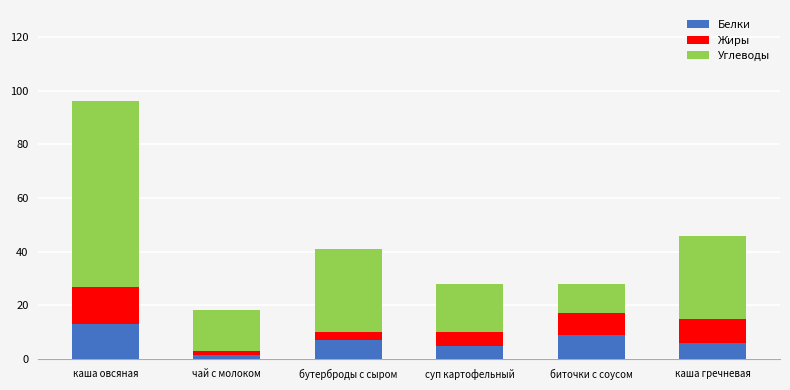

What is the difference between the maximum and second lowest values in the Белки series?

8.0